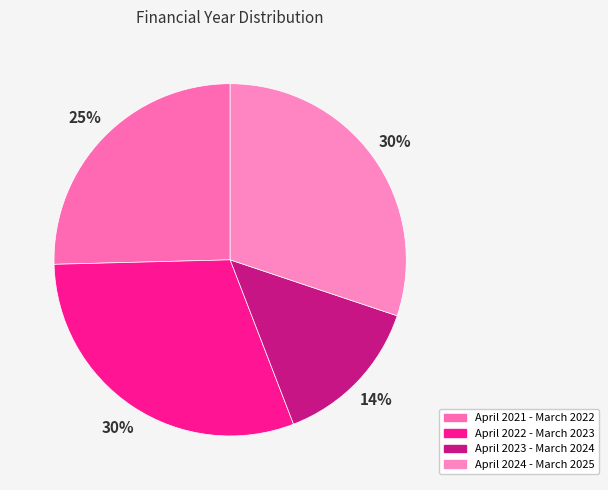

How many segments does this pie chart have?

4